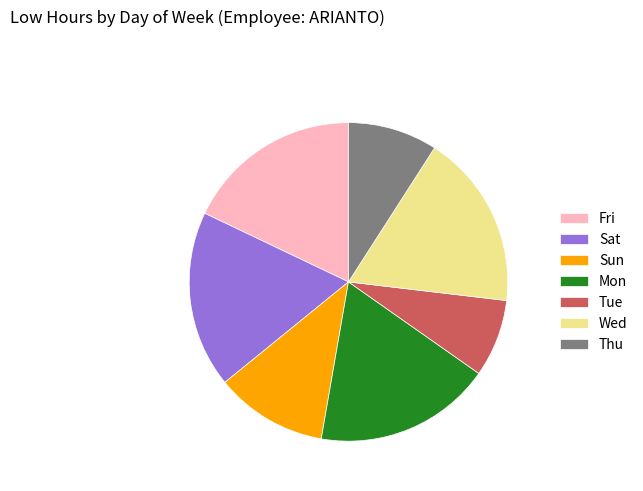

Combined, do Sat and Tue account for over 50%?

No